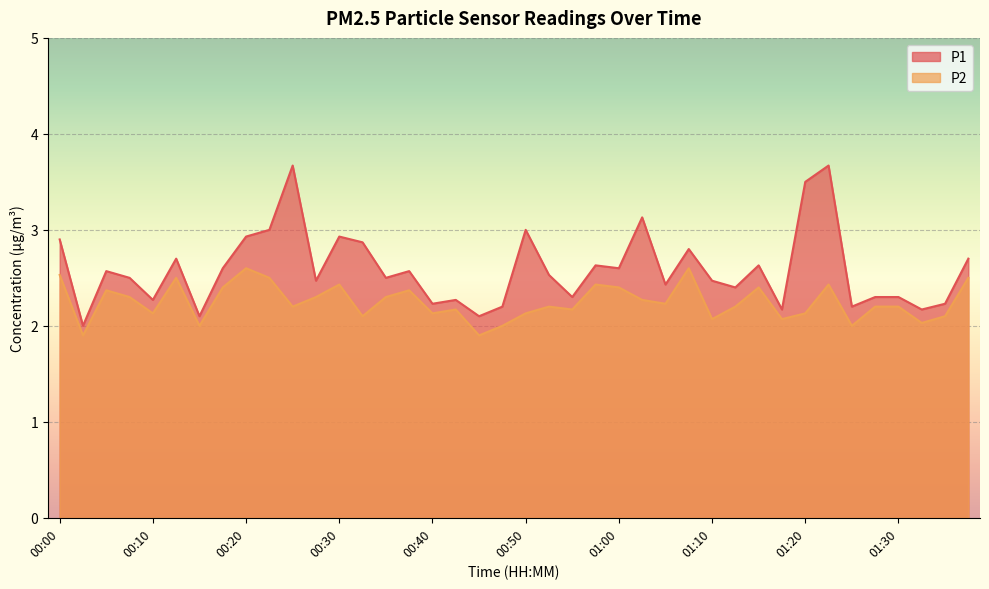

True or false: P1 and P2 cross at least once.

False